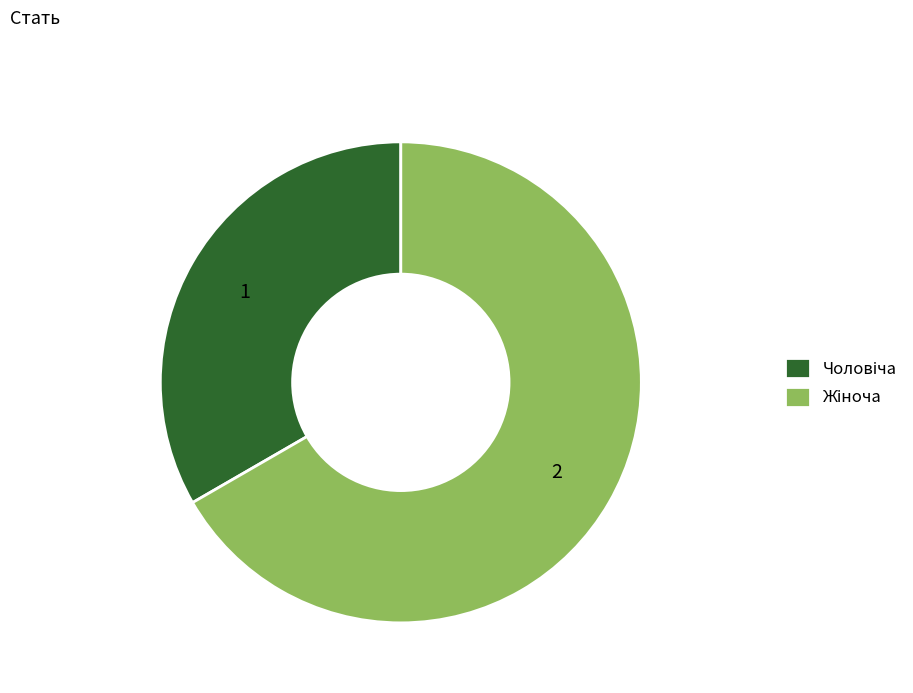

Is there a majority slice in this chart?

Yes